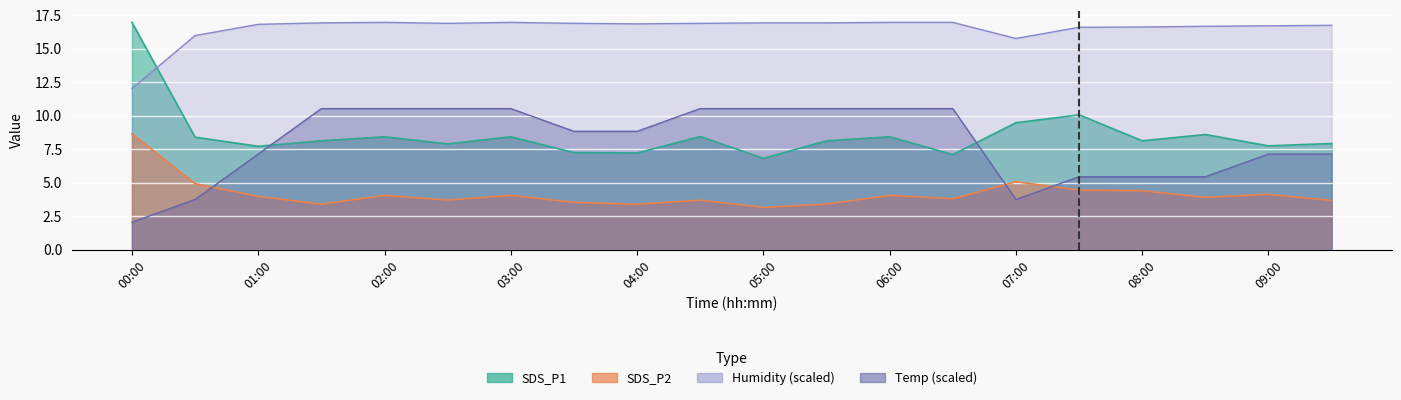

How many lines are shown in the chart?

4